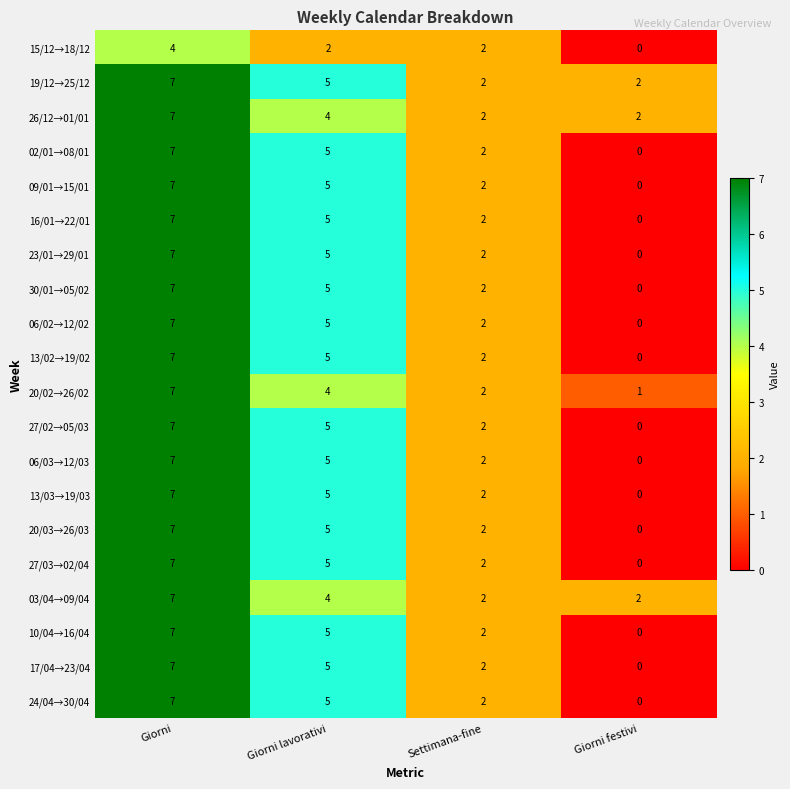

How many values in 20/03→26/03 are above zero?

3